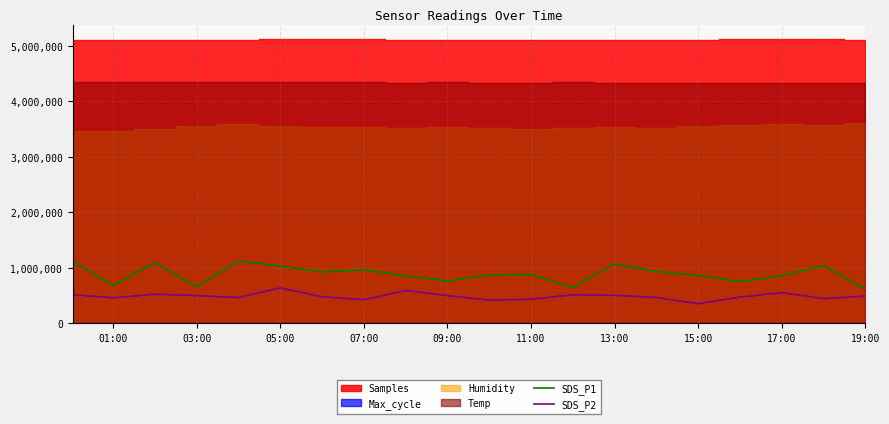

The SDS_P1 series shows 1035131.8 at 09:00. True or false?

False